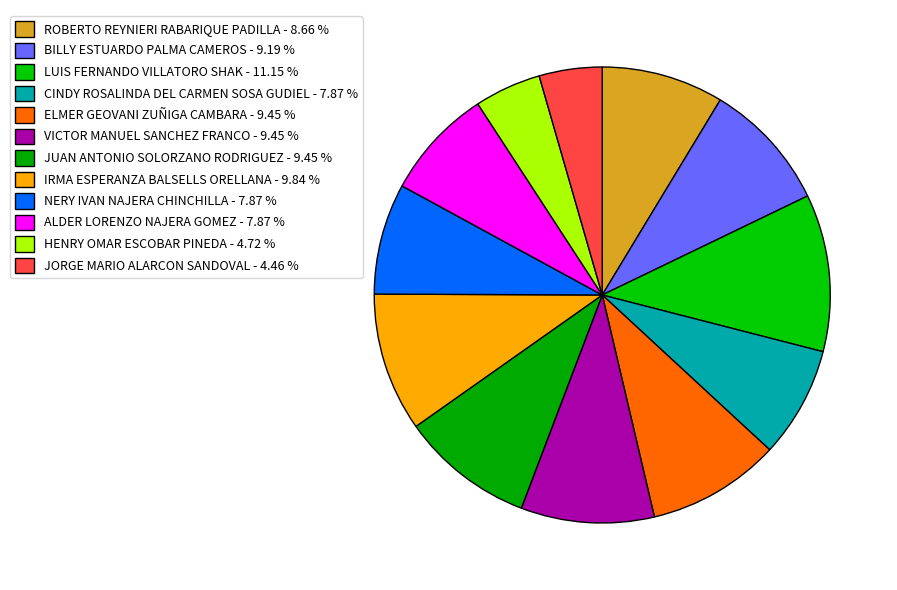

True or false: LUIS FERNANDO VILLATORO SHAK accounts for 1% of the total.

False